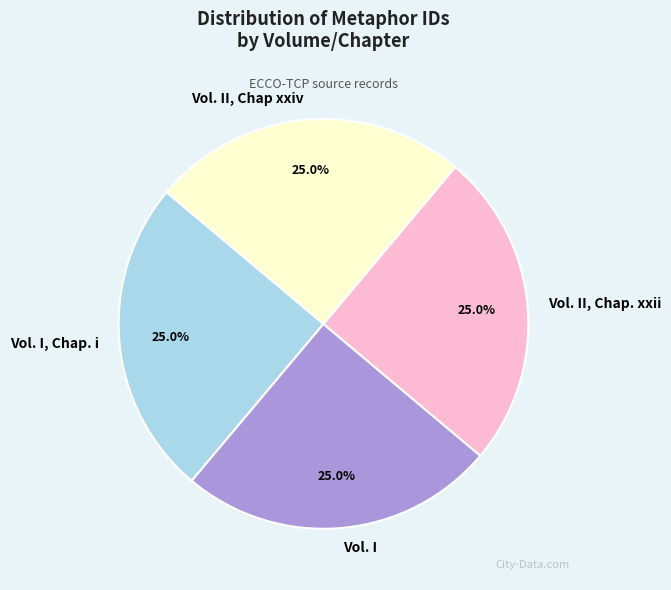

True or false: Vol. II, Chap. xxii accounts for 25% of the total.

True